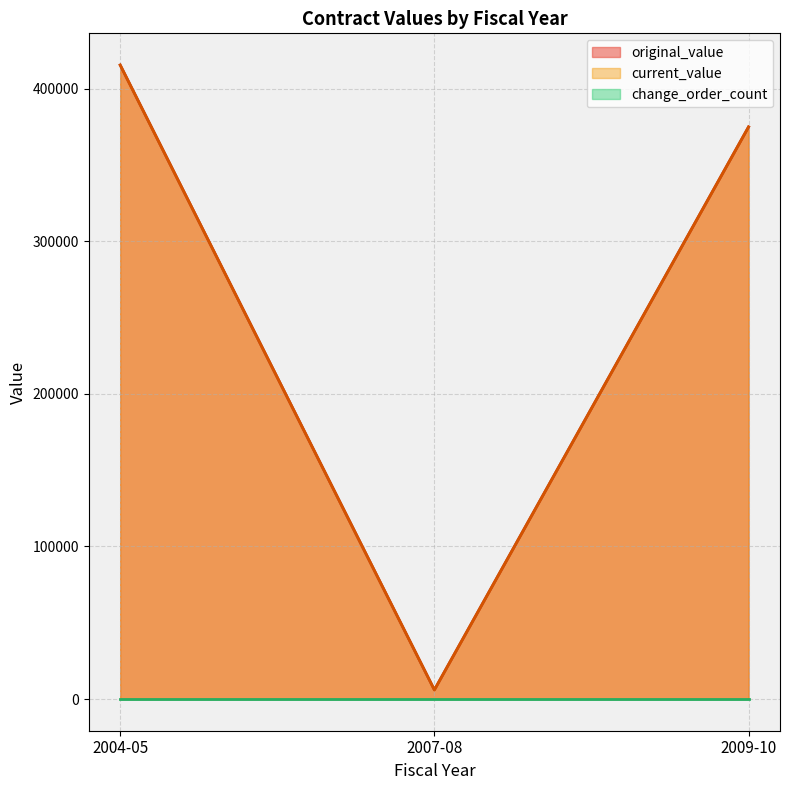

Which series has the widest spread of values?

original_value